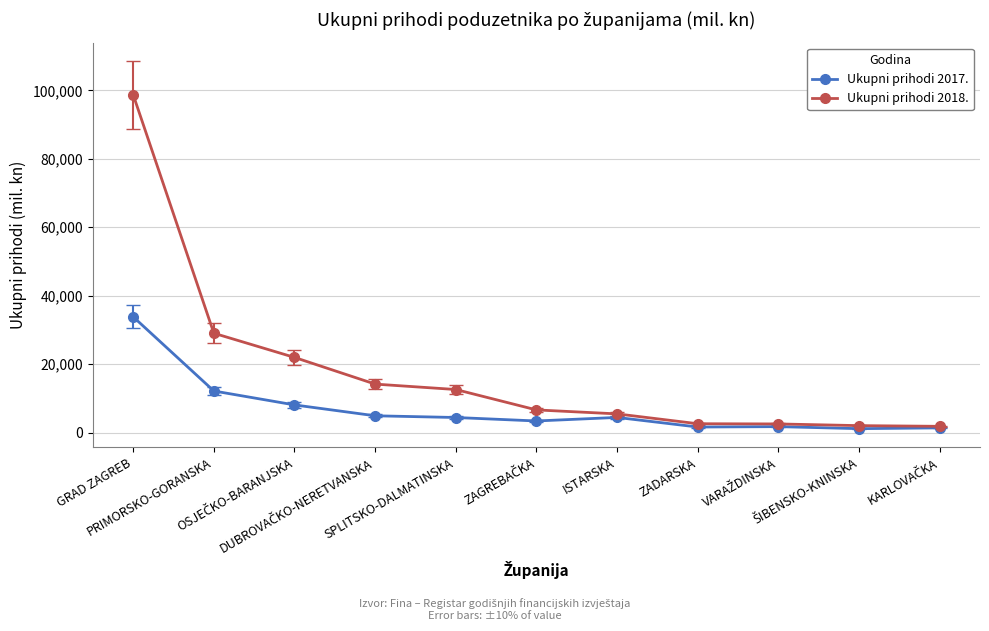

Which series has the largest range (max minus min)?

Ukupni prihodi 2018.